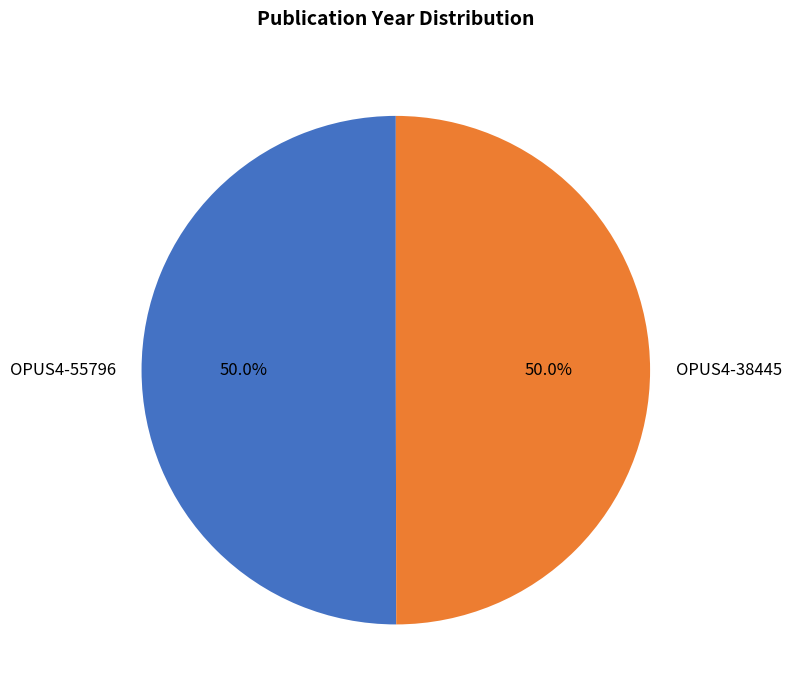

The OPUS4-38445 slice represents 50% of the pie. True or false?

True